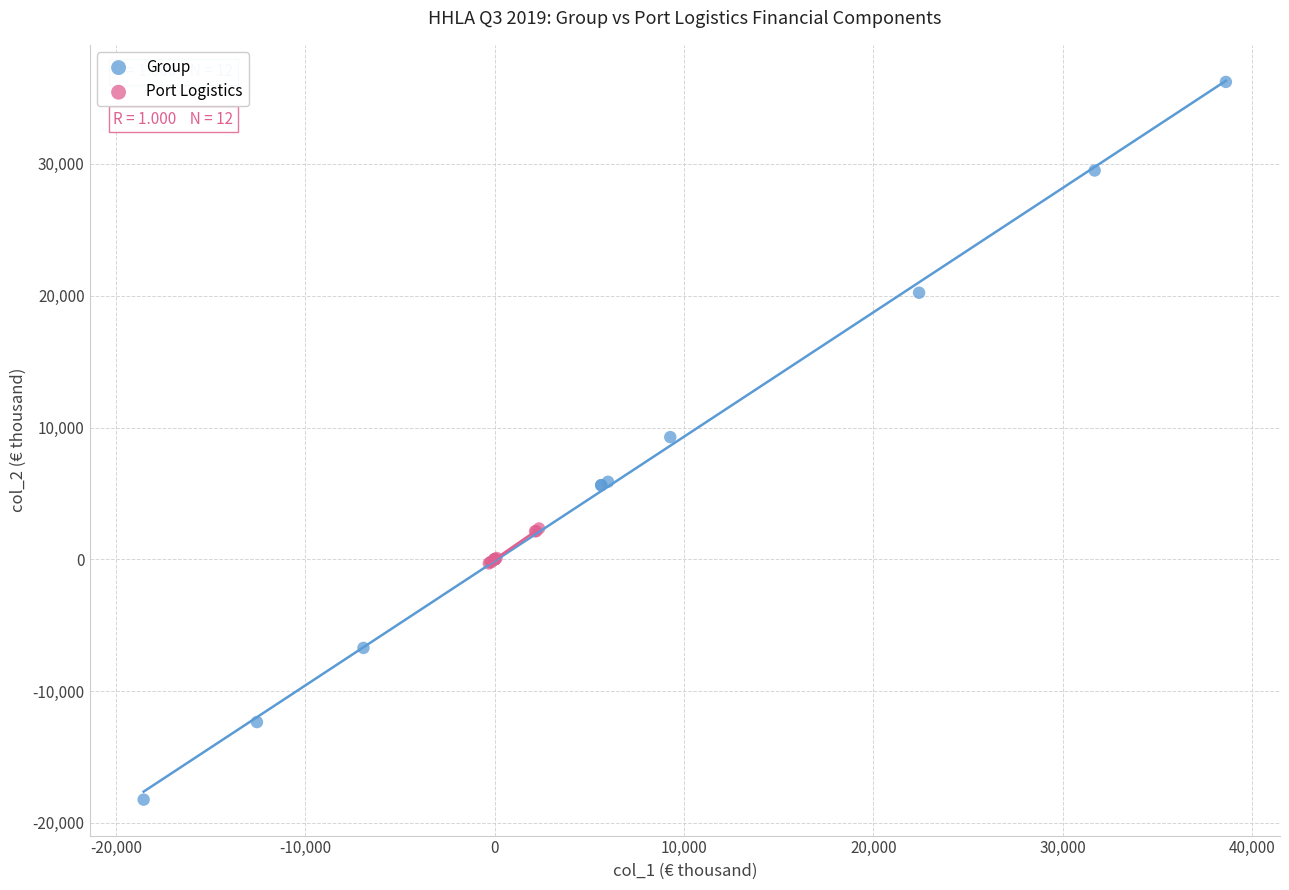

Which series has the widest spread of Y values?

Group